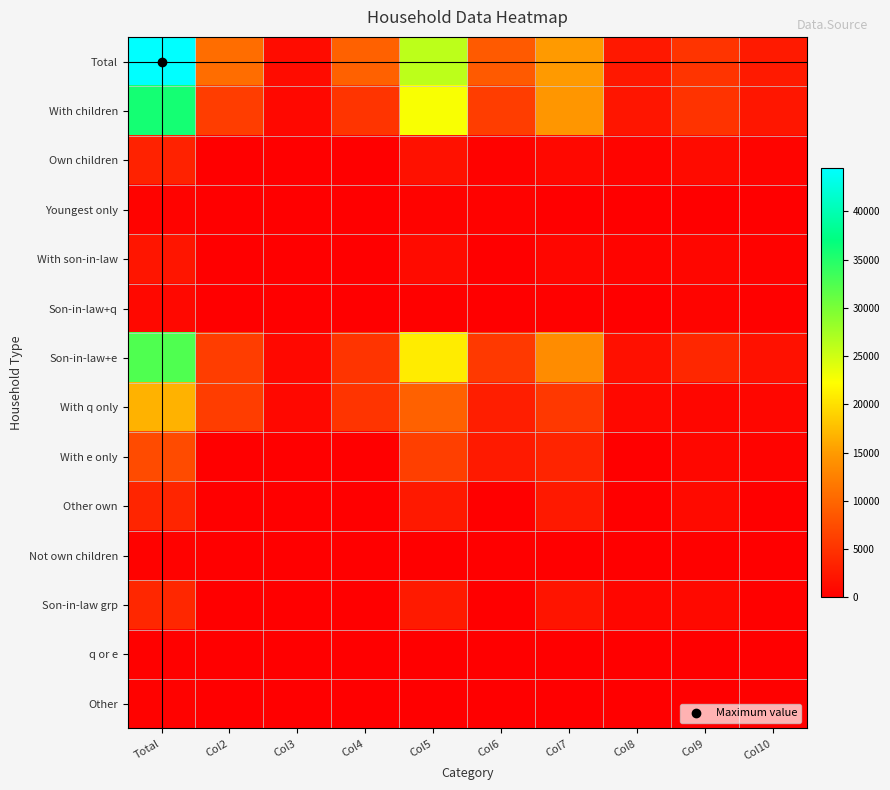

Which series has the largest total across all categories?

Total